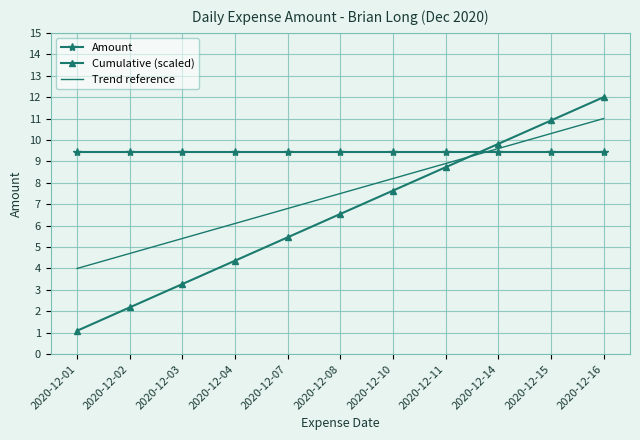

What is the difference between the maximum and minimum values in the Trend reference series?

7.0